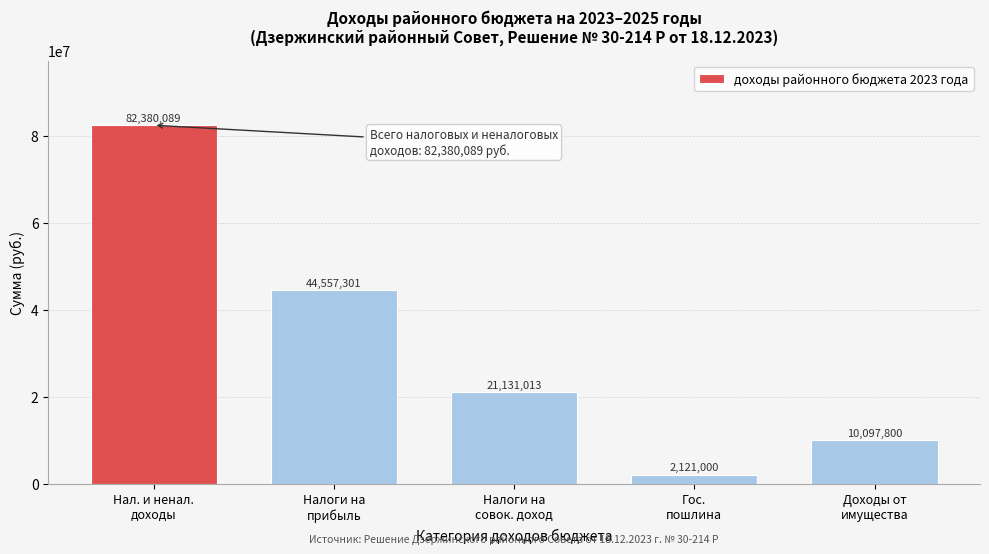

Reading left to right, extract all data points from this chart.

82380089	44557301	21131013	2121000	10097800